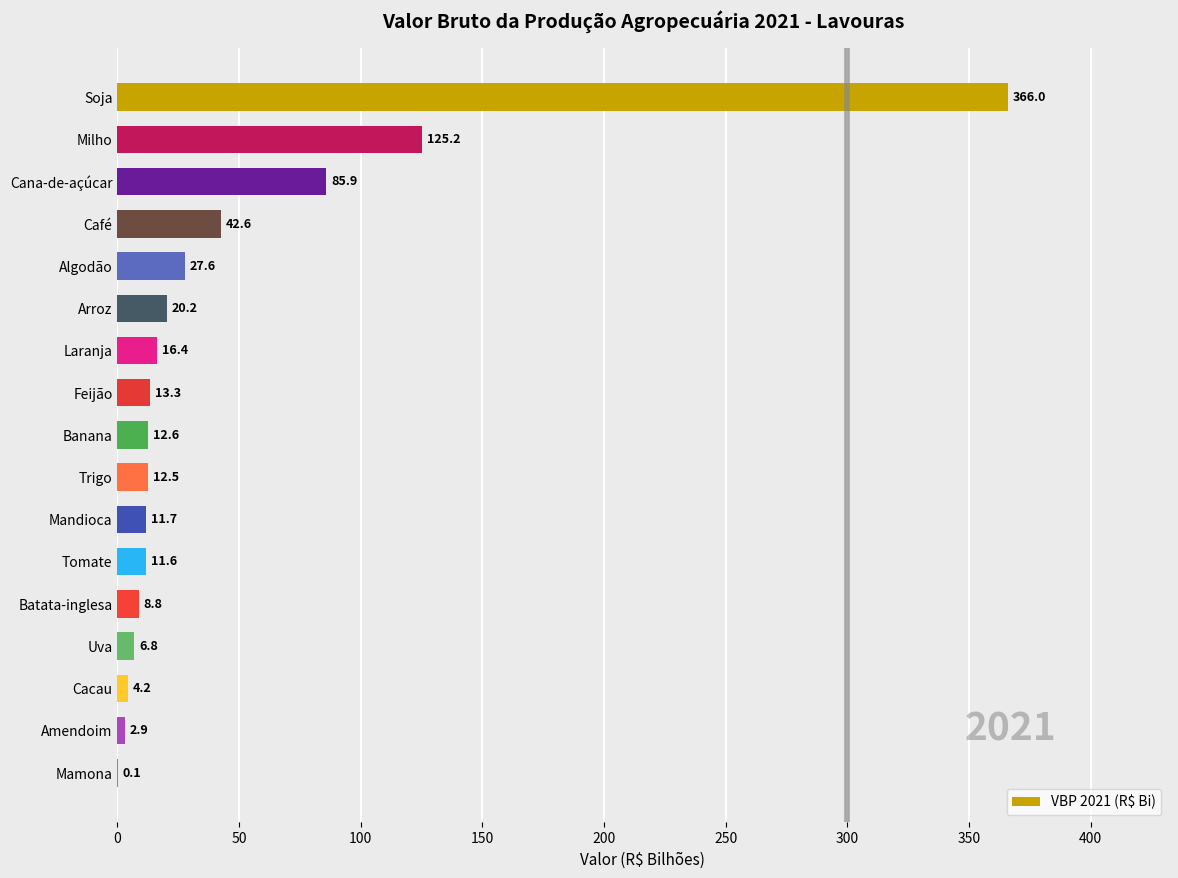

What is the approximate value at Soja?

366.0